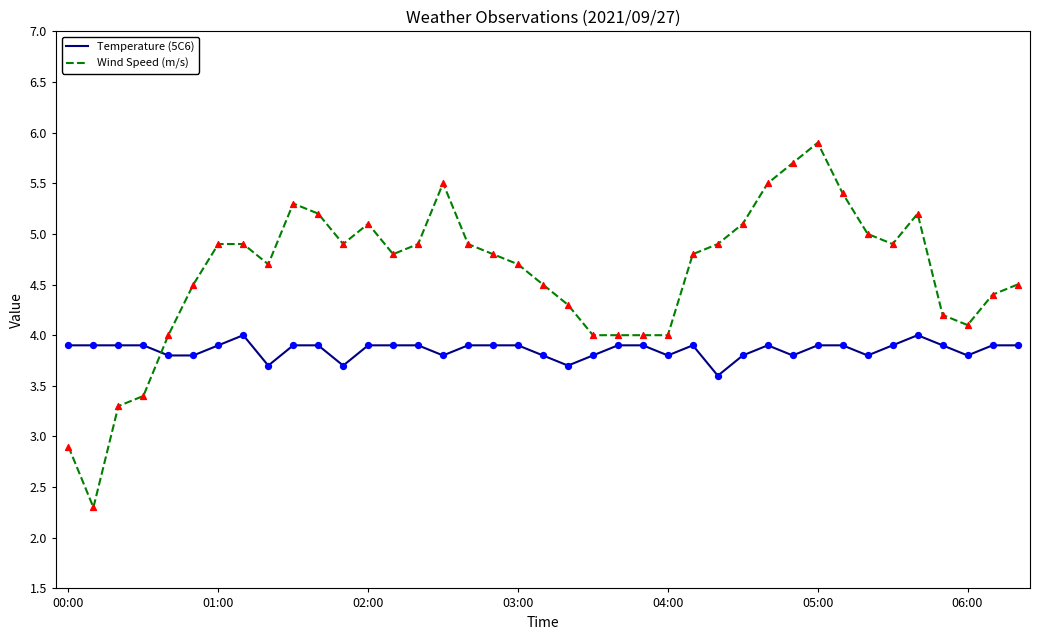

What are all the series names shown in the legend?

Temperature (5C6), Wind Speed (m/s)